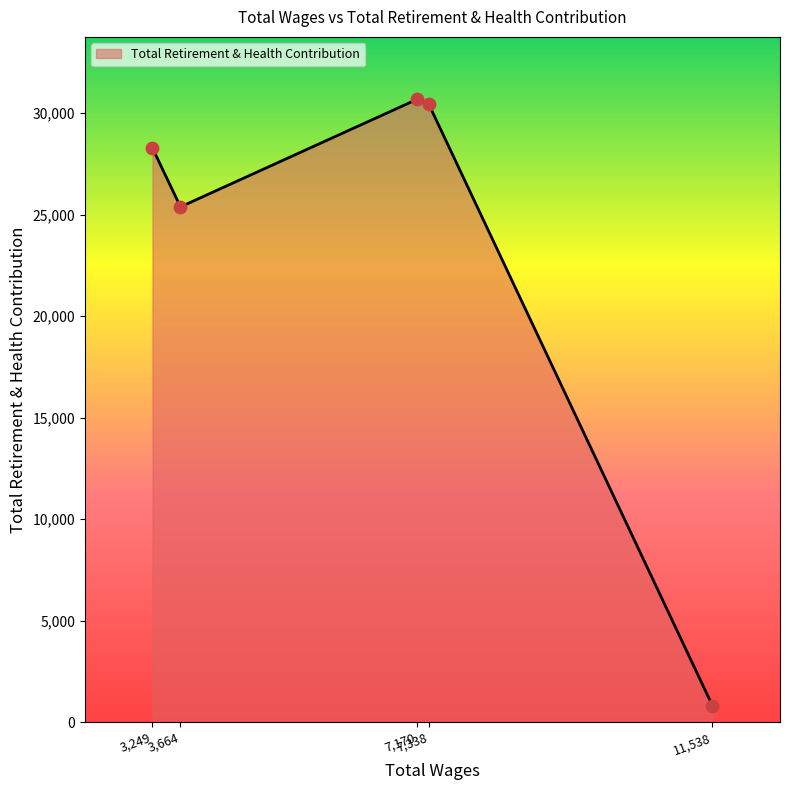

What is the difference between the maximum and minimum values?

29866